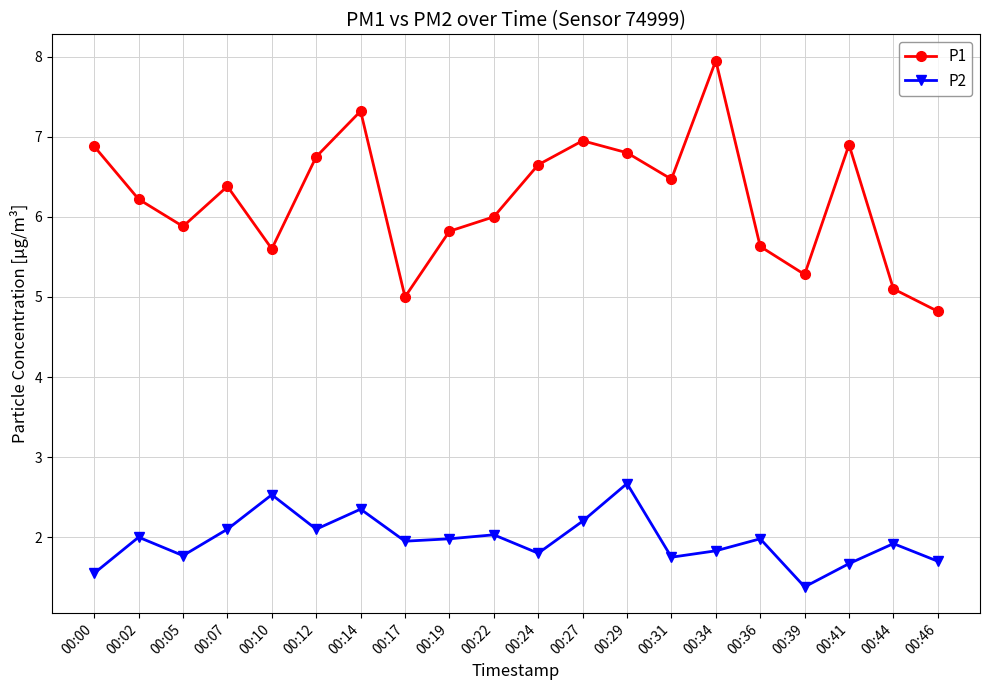

What is the total value across all series at 00:02?

8.2